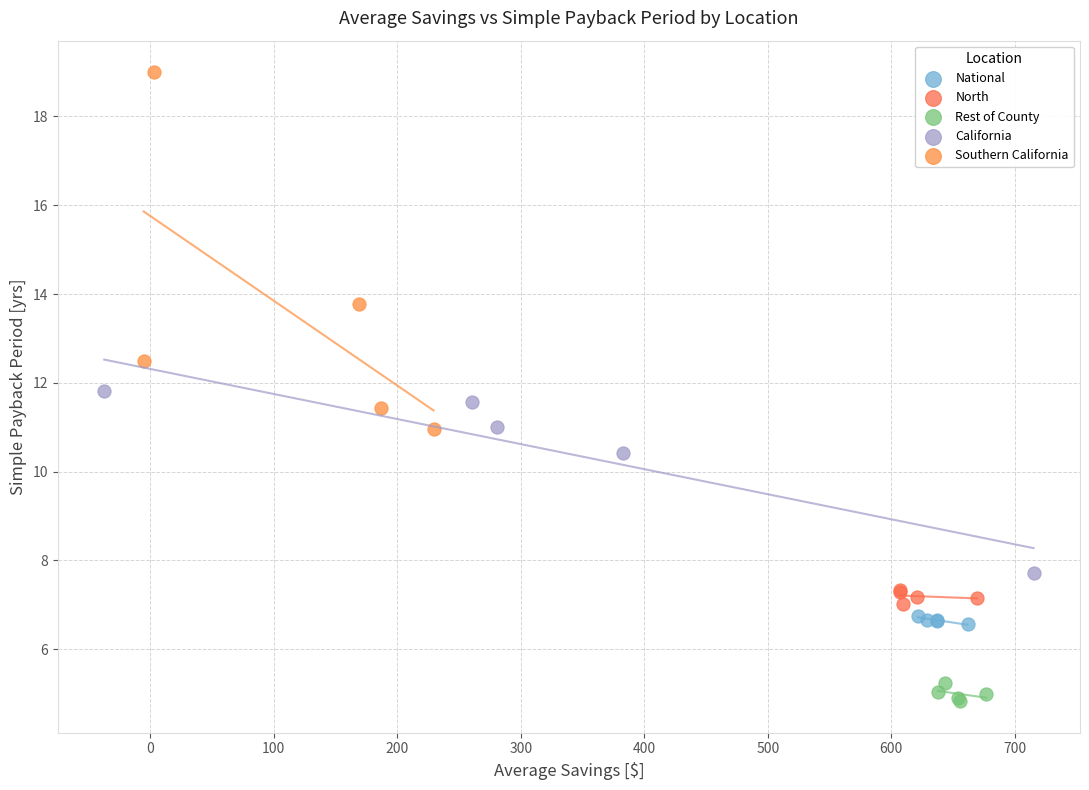

Which series has the widest spread of Y values?

Southern California